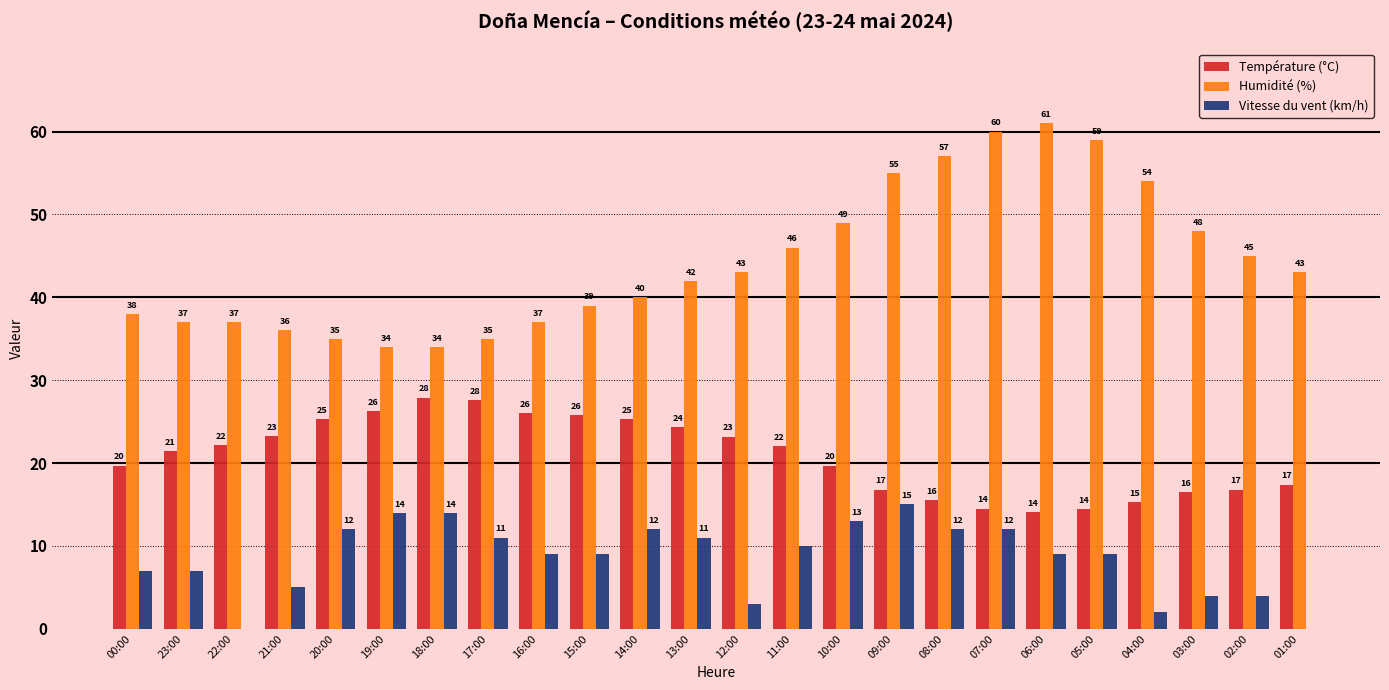

What is the approximate value of Humidité (%) at 13:00?

42.0